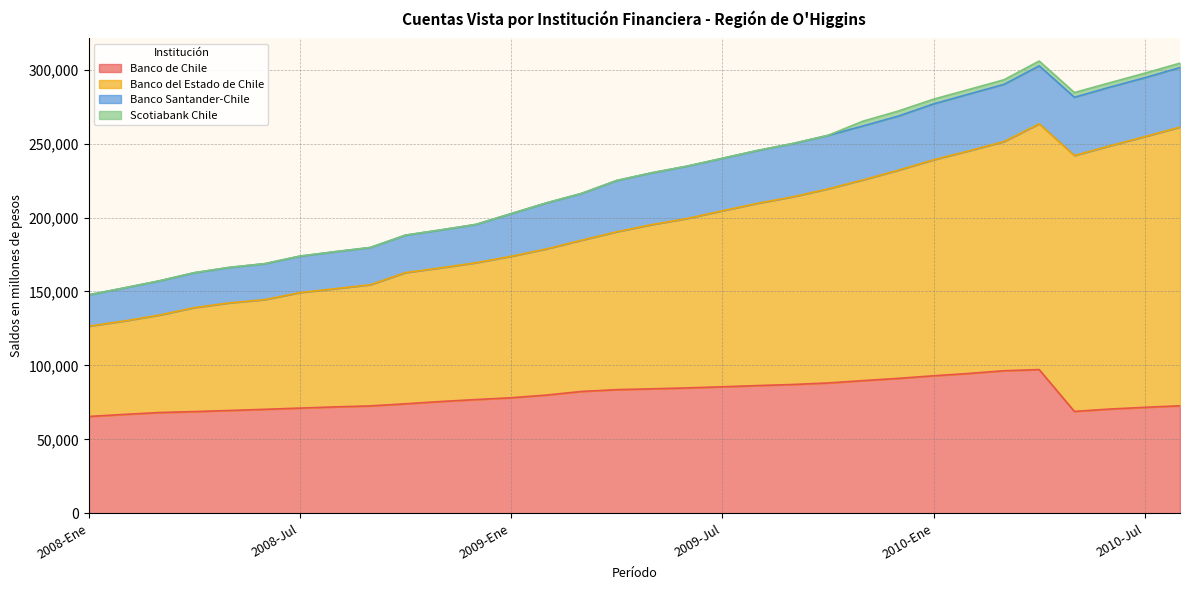

True or false: Banco del Estado de Chile and Banco de Chile intersect in this chart.

False